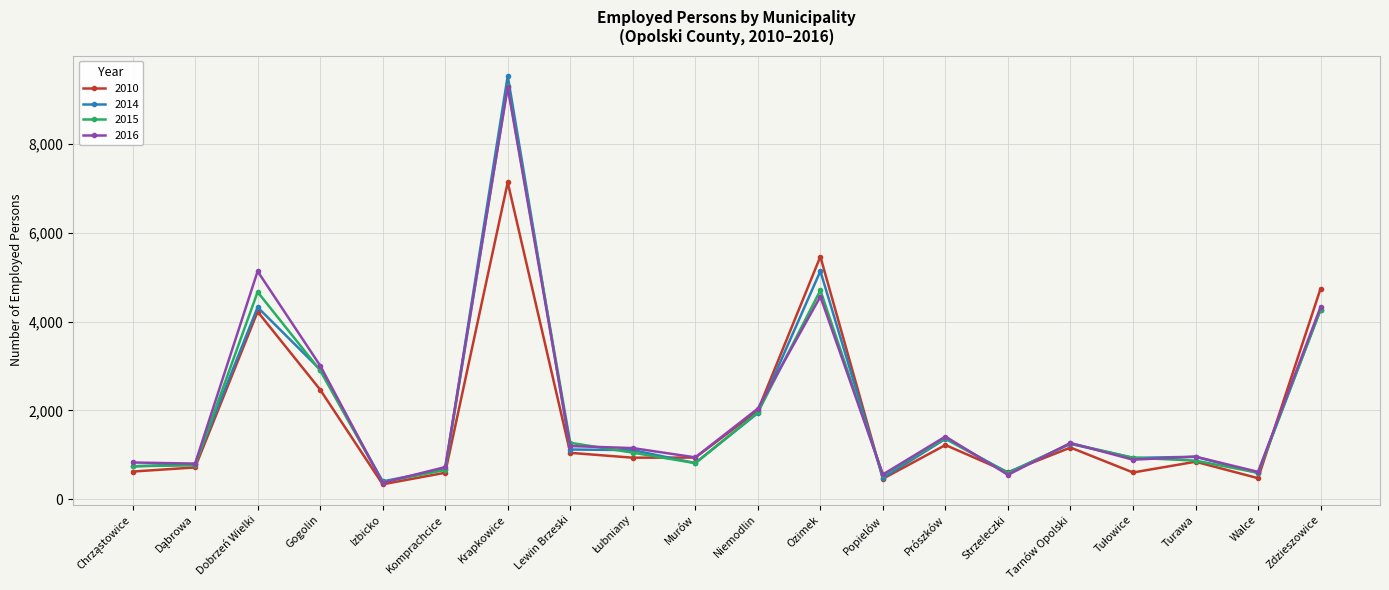

Which category has the lowest value across all series?

Izbicko